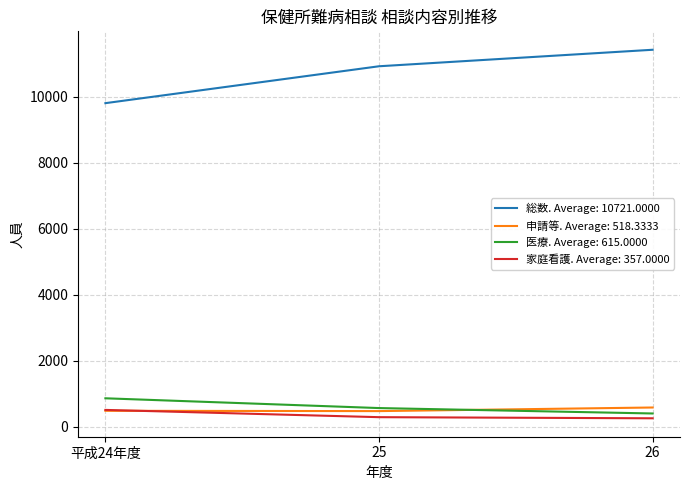

The value of 申請等. Average: 518.3333 at 25 is 479. True or false?

True